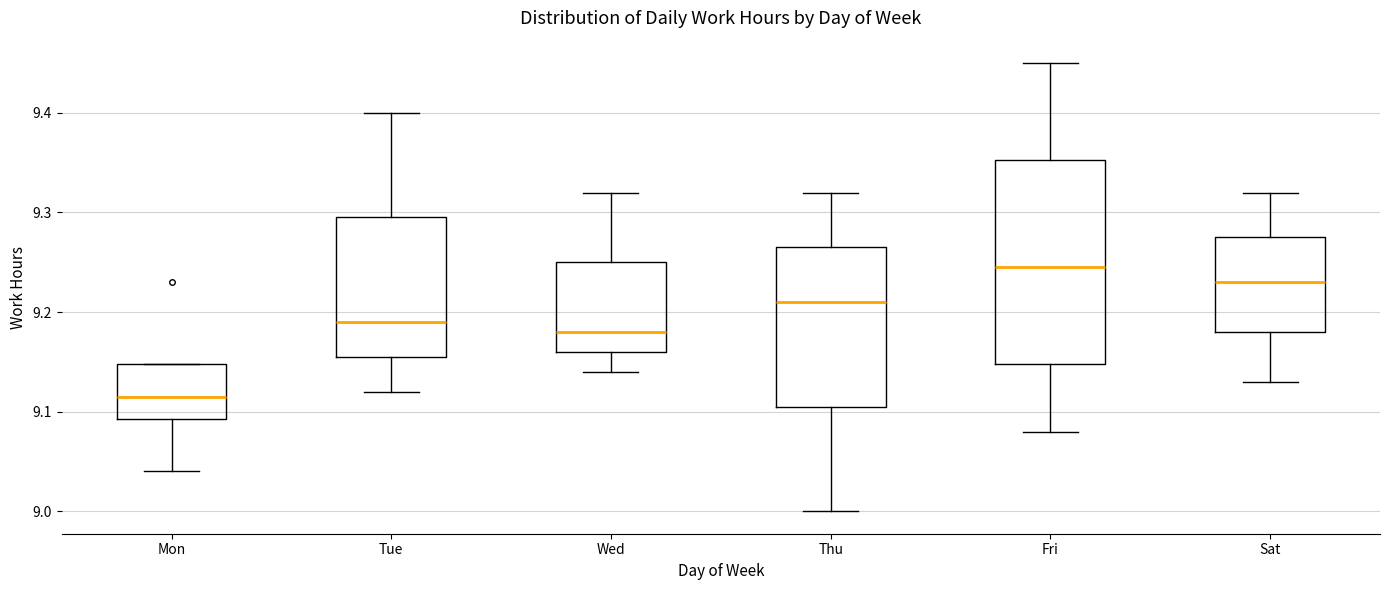

Where is the lower edge of the box for Thu on the y-axis? The values are not printed on the chart, so give them approximately, as read against the axis.

9.11